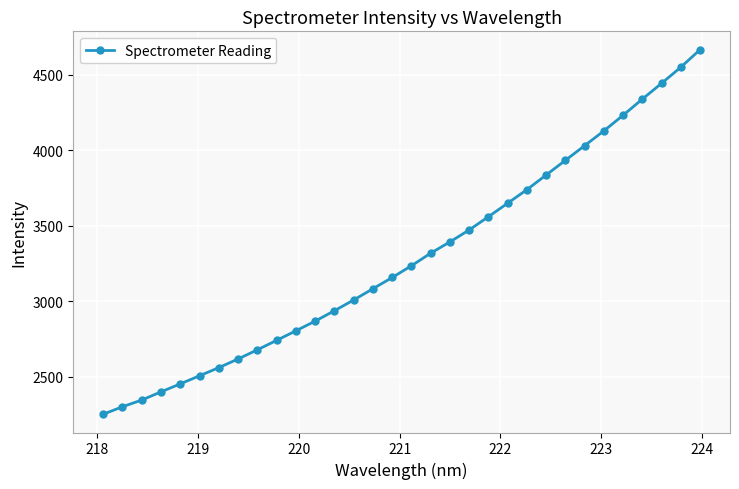

What is the greatest value displayed?

4665.8